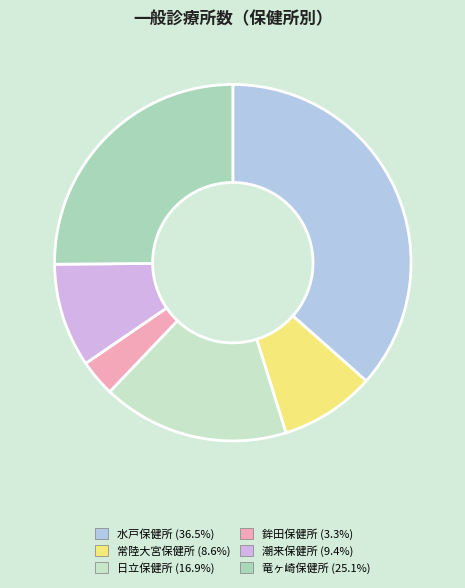

Does any single category account for the majority?

No